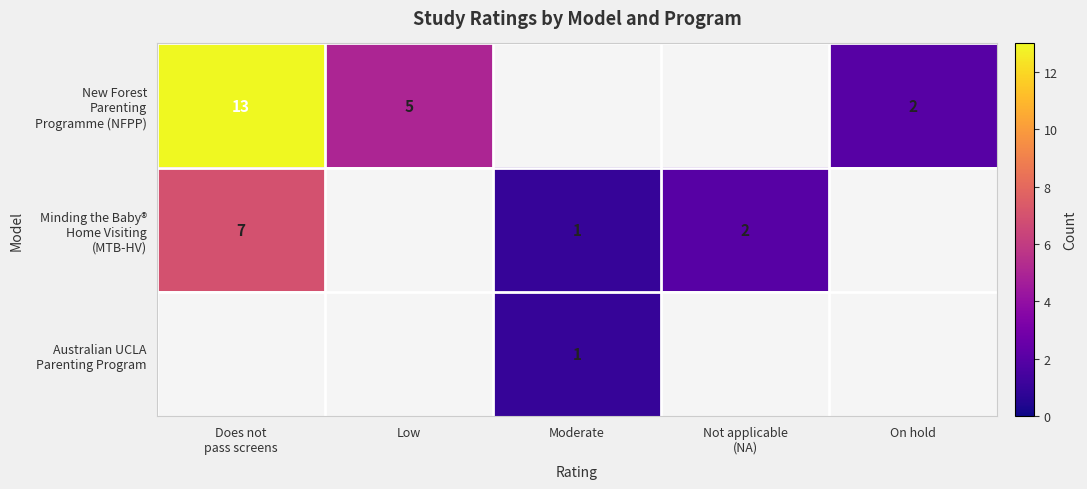

How many values in the Minding the Baby® Home Visiting (MTB-HV) series are below 1?

2